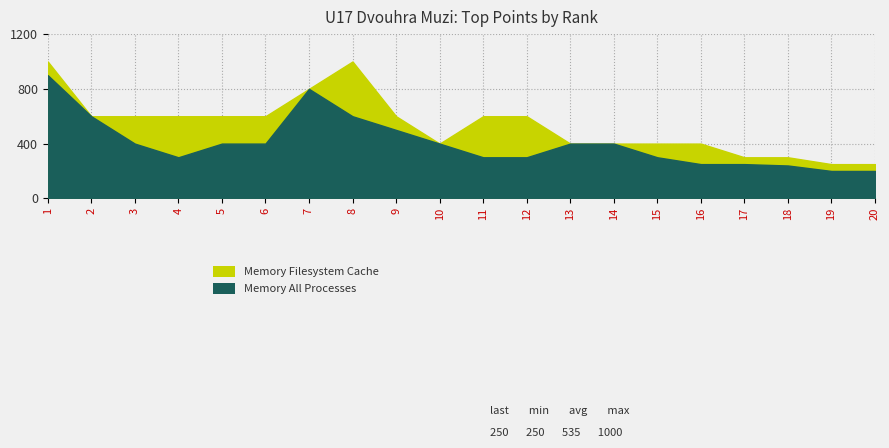

At which label does Memory Filesystem Cache first exceed 600?

1